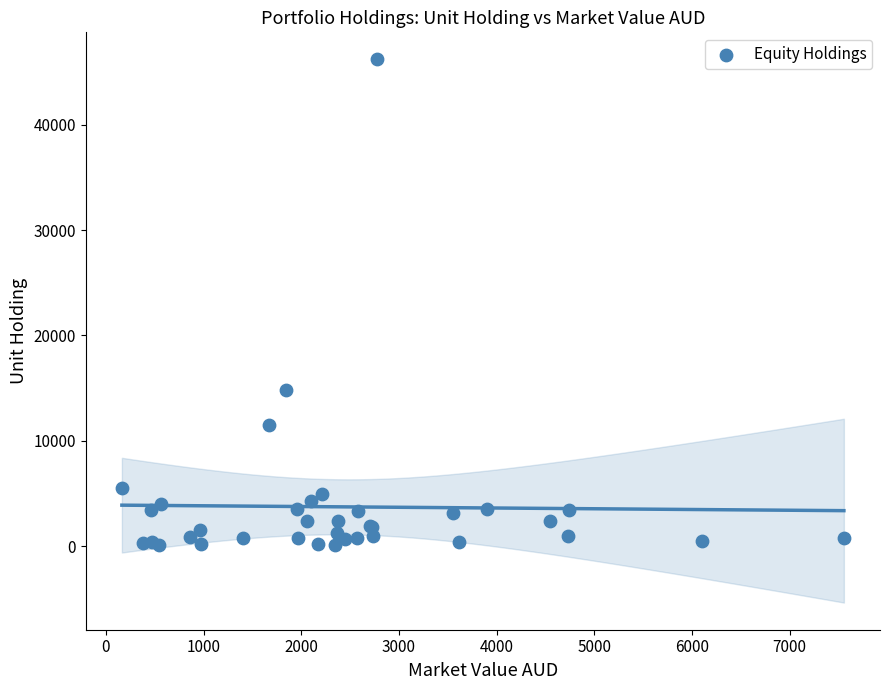

What Y value in the scatter plot is closest to 23150?

14784.1